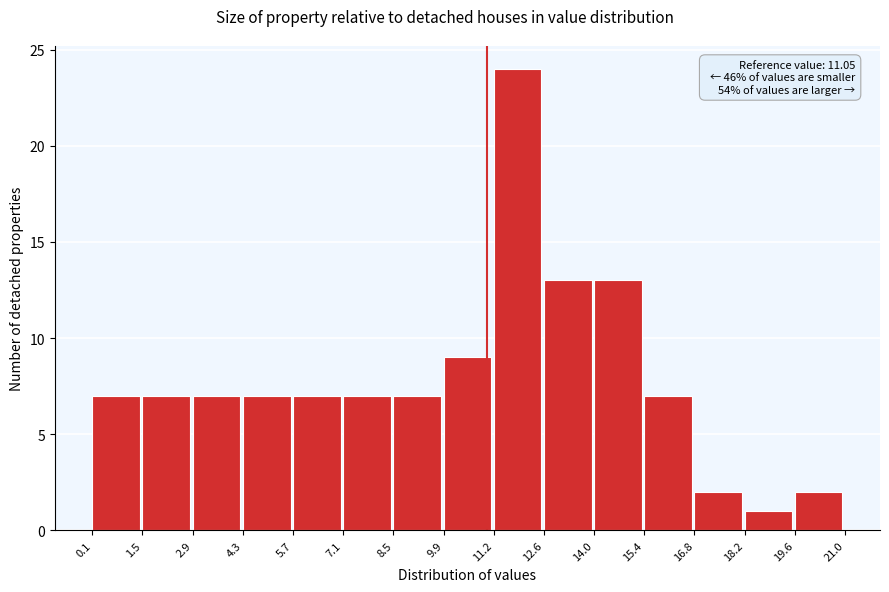

Which range on the x-axis has the tallest bar?

11.2 to 12.6